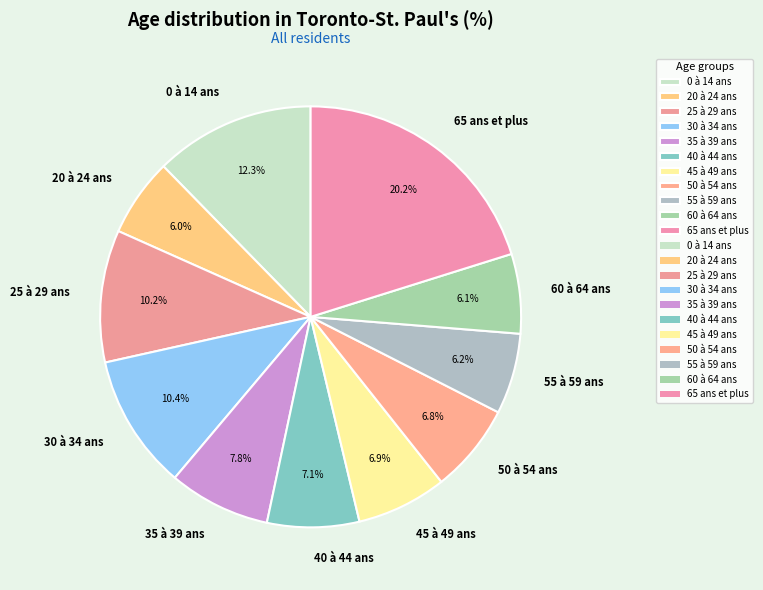

Is 60 à 64 ans the majority of the pie?

No